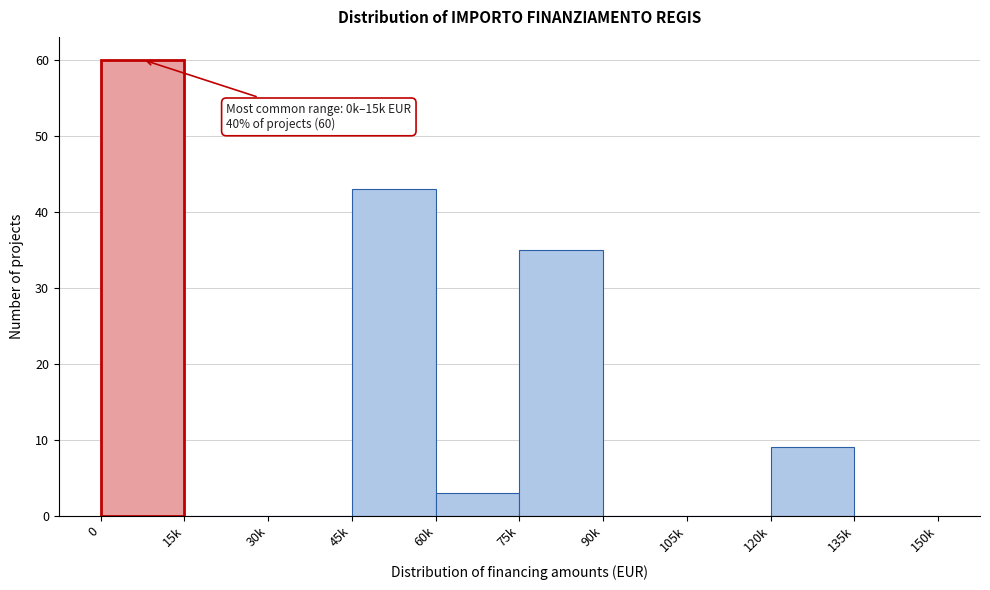

Reading left to right, transcribe all the data shown in this chart.

0=60	15k=0	30k=0	45k=43	60k=3	75k=35	90k=0	105k=0	120k=9	135k=0